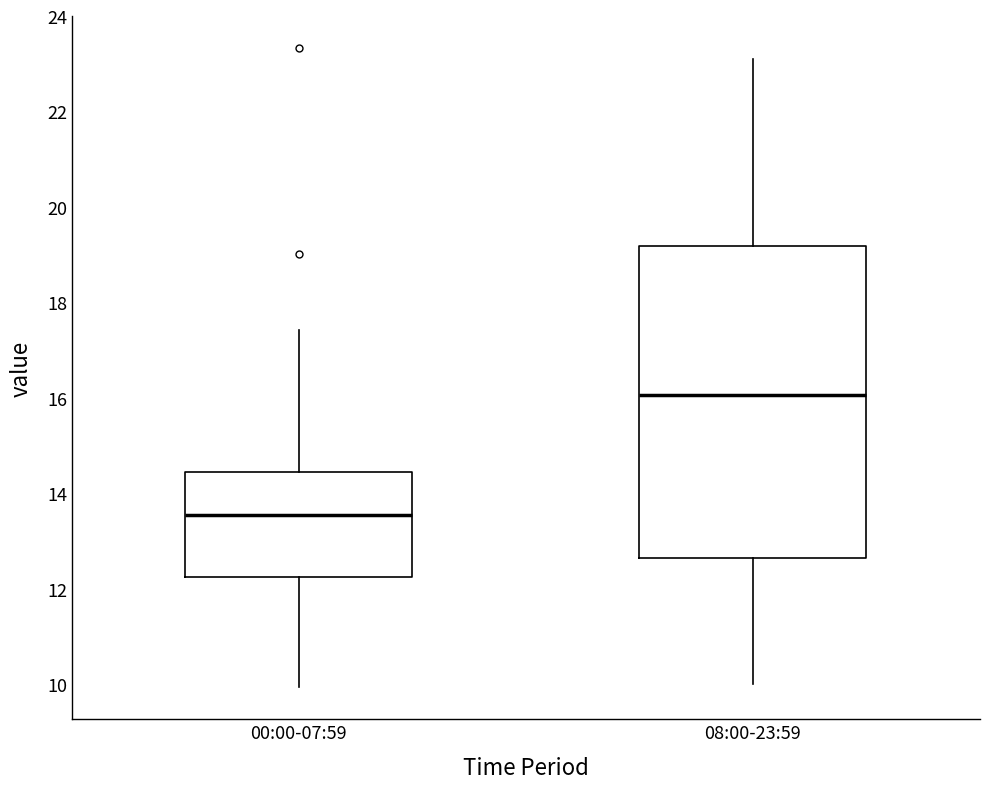

Reading left to right, read every box against the y-axis: the position of its median line, the range the box covers, and the ends of its whiskers. The values are not printed on the chart, so give them approximately, as read against the axis.

00:00-07:59: median 13.6, box 12.2 to 14.4, whiskers 10.0 to 17.4
08:00-23:59: median 16.0, box 12.6 to 19.2, whiskers 10.0 to 23.2